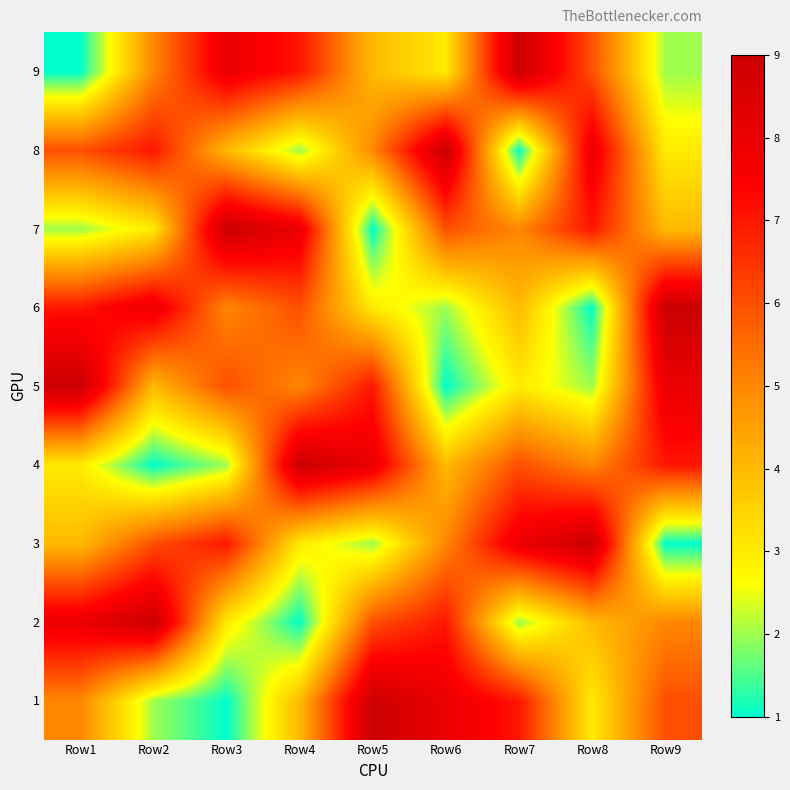

What is the total value across all series at Row1?

45